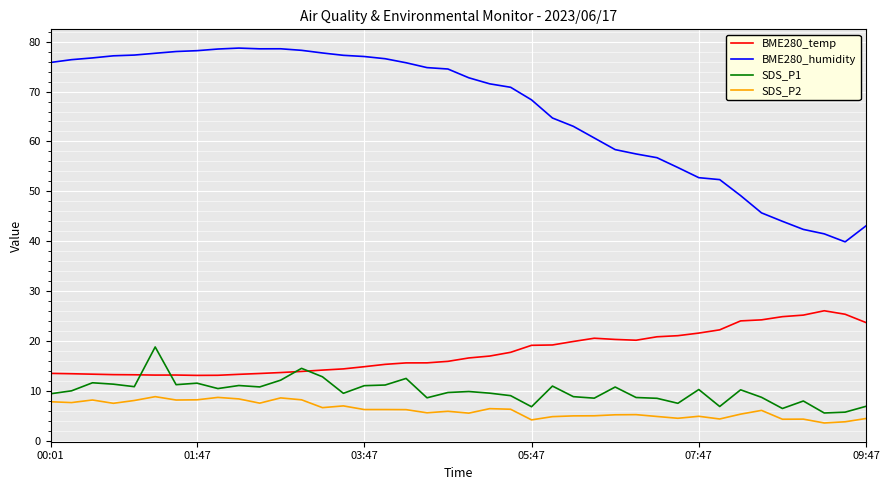

Is this an area chart (filled region under the line)?

No